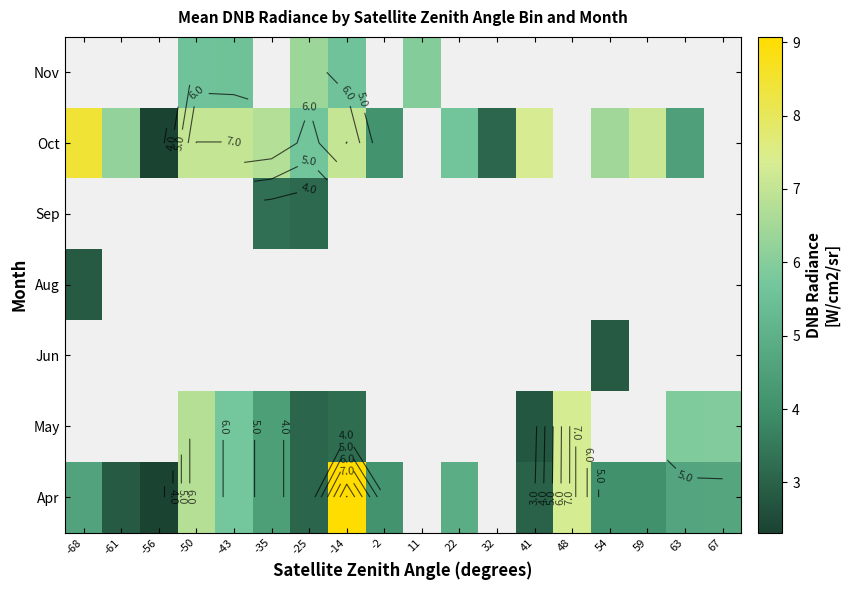

At which label does Aug reach its minimum?

-68